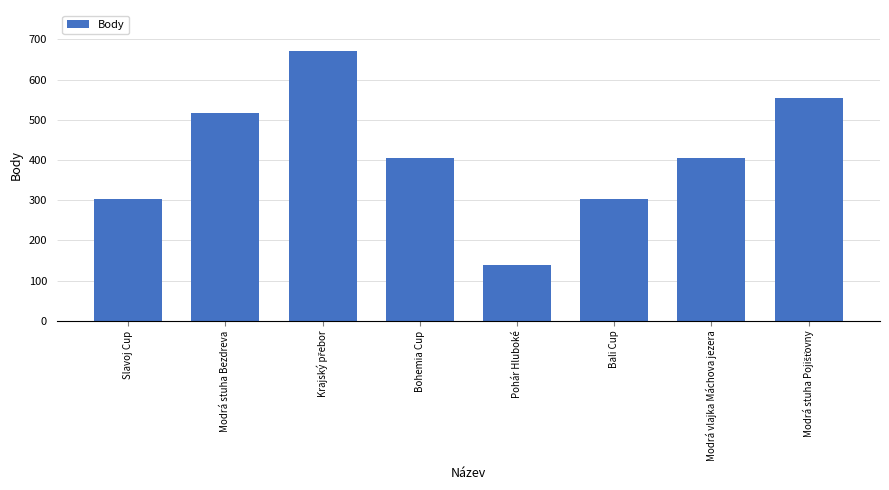

Reading left to right, transcribe all the data shown in this chart.

303	516	672	404	139	303	404	555